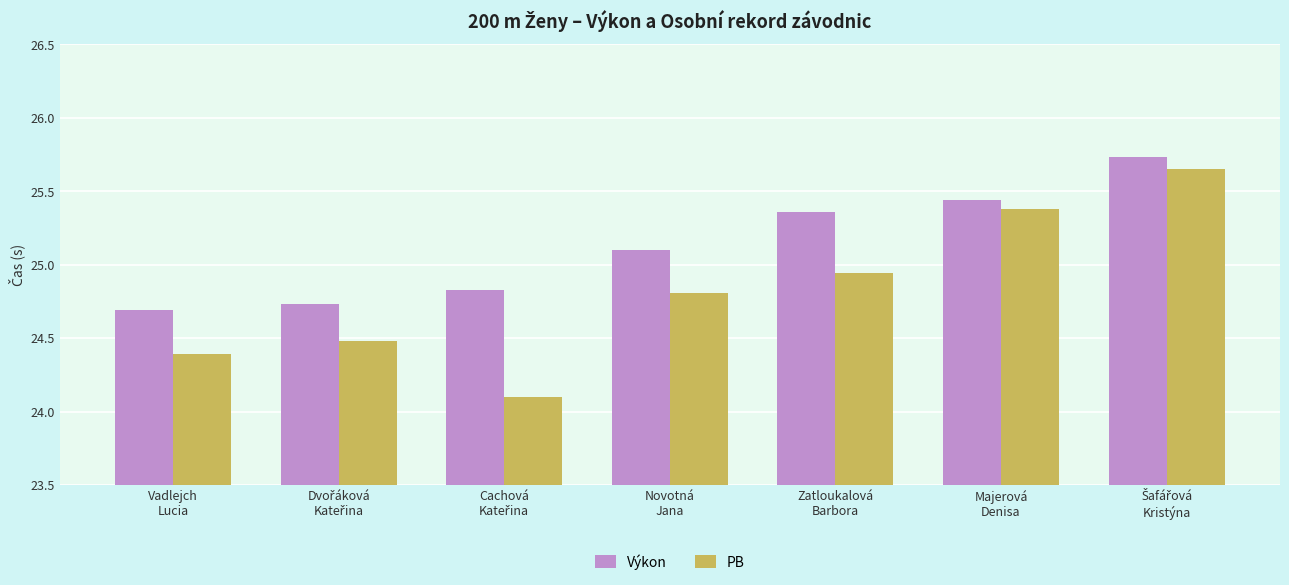

What is the average value of the PB series?

24.8